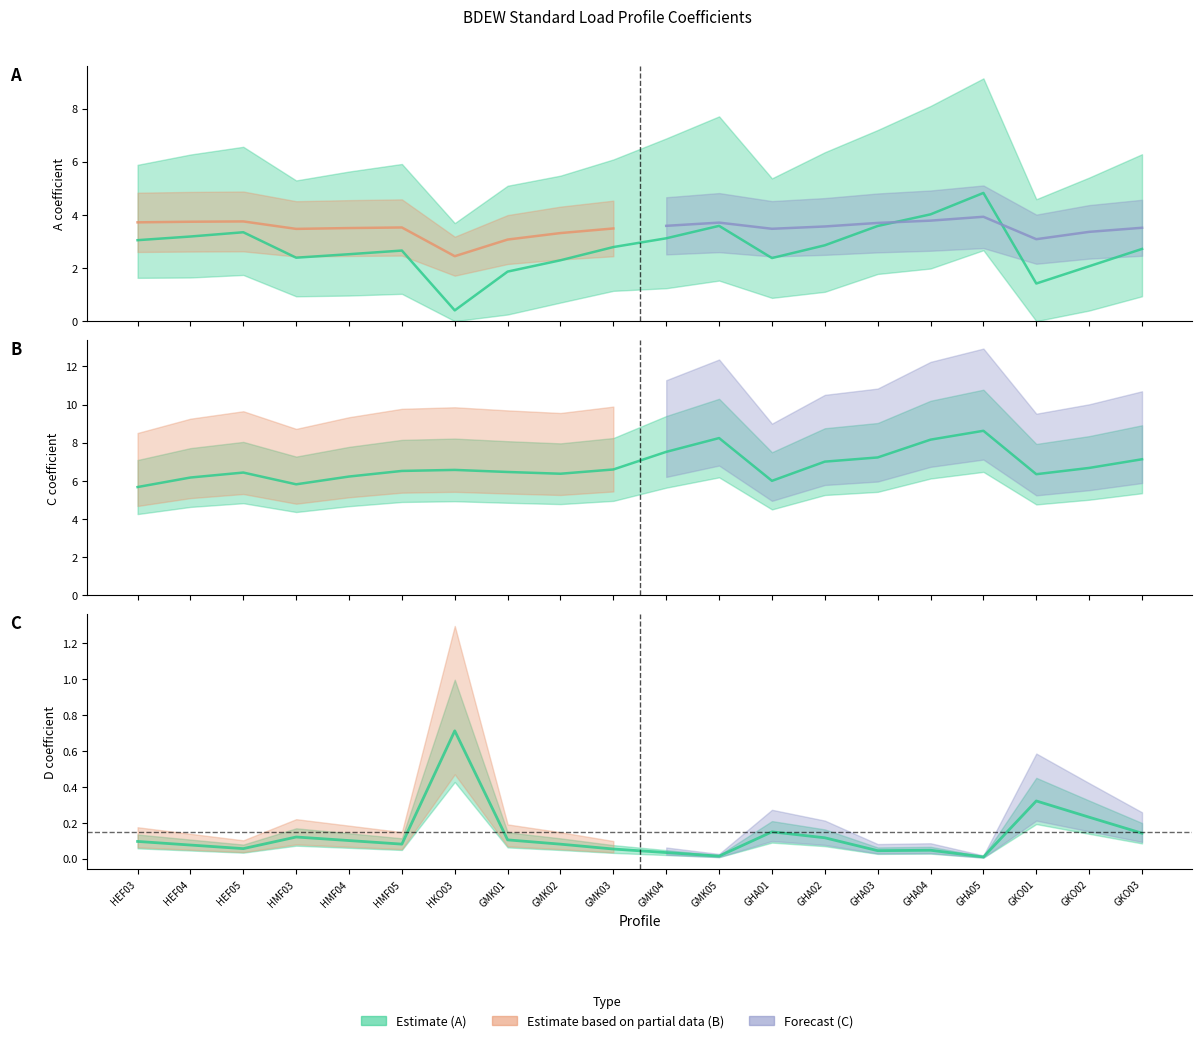

Reading right to left, extract all data points from this chart.

A: 2.7	2.1	1.4	4.8	4.0	3.6	2.9	2.4	3.6	3.1	2.8	2.3	1.9	0.4	2.7	2.5	2.4	3.3	3.2	3.0
C: 7.1	6.7	6.3	8.6	8.2	7.2	7.0	6.0	8.2	7.5	6.6	6.4	6.5	6.6	6.5	6.2	5.8	6.4	6.2	5.7
D: 0.1	0.2	0.3	0.0	0.0	0.0	0.1	0.1	0.0	0.0	0.1	0.1	0.1	0.7	0.1	0.1	0.1	0.1	0.1	0.1